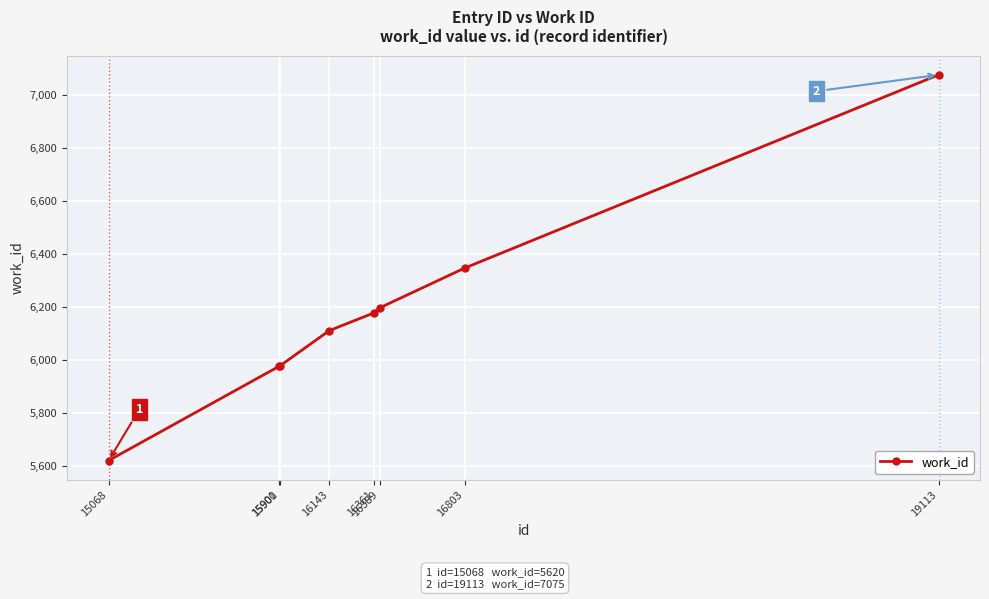

Approximately how many times larger is the value at 16389 compared to 15068?

1.1